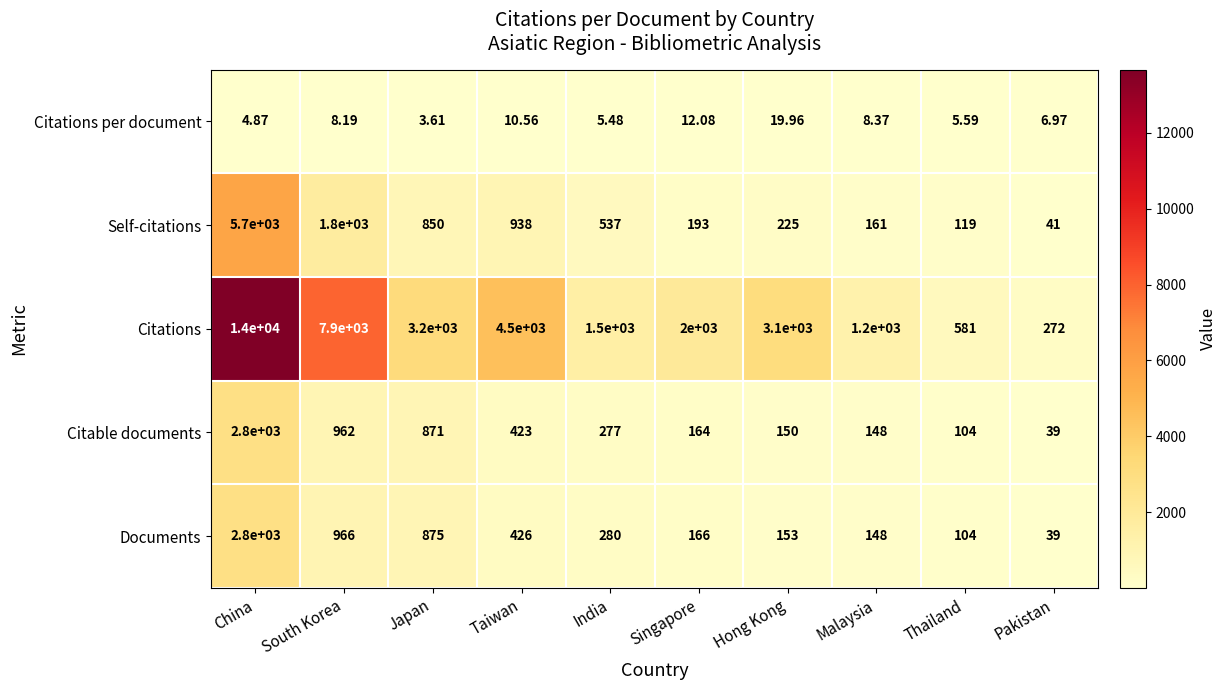

Rank the categories by Documents value from highest to lowest.

China, South Korea, Japan, Taiwan, India, Singapore, Hong Kong, Malaysia, Thailand, Pakistan